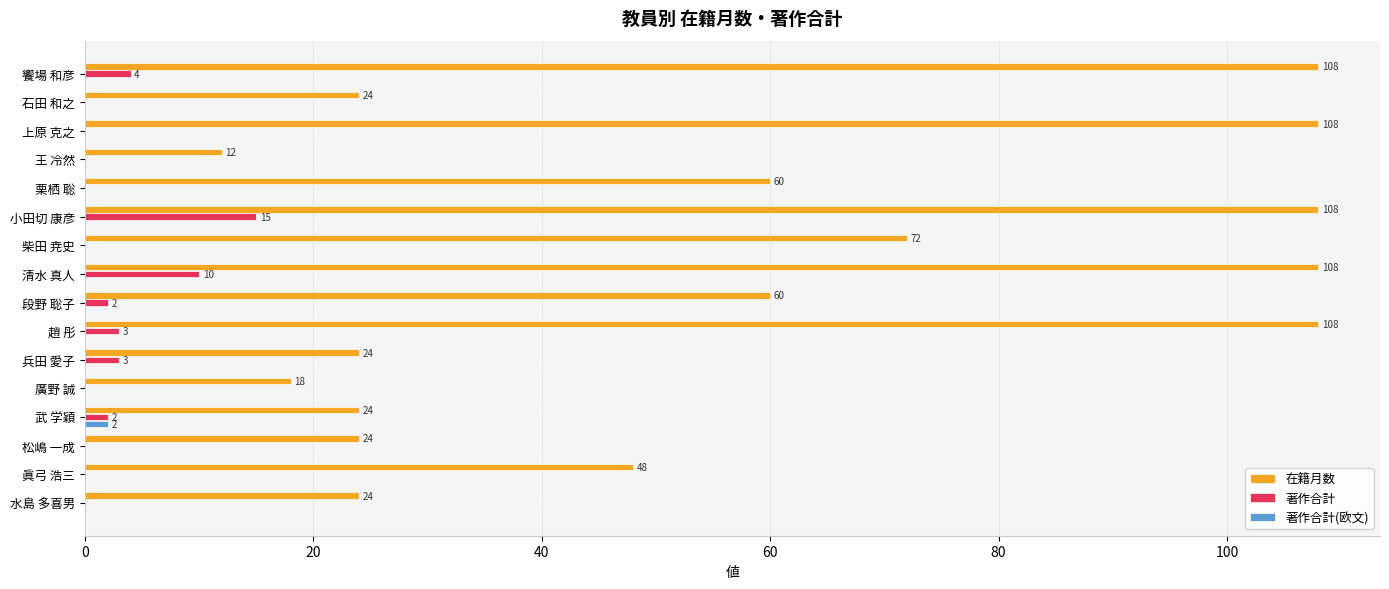

At which label does 著作合計(欧文) reach its peak?

武 学穎